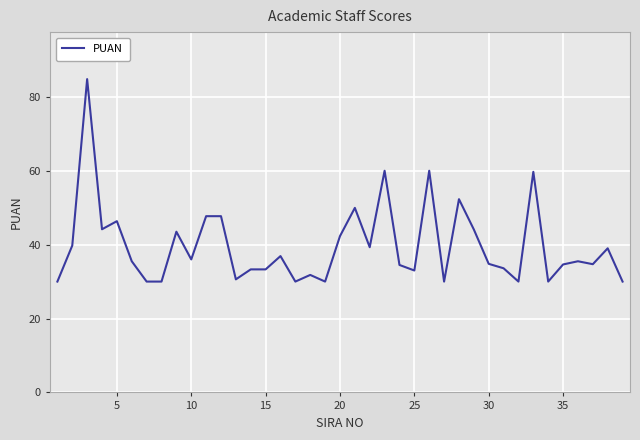

What is the smallest value displayed?

30.0